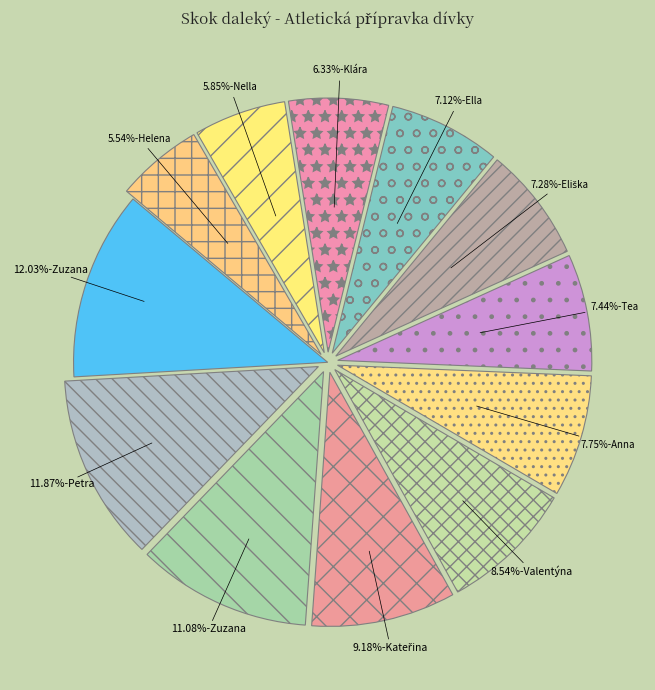

Which slice is the largest?

Cambalová Zuzana